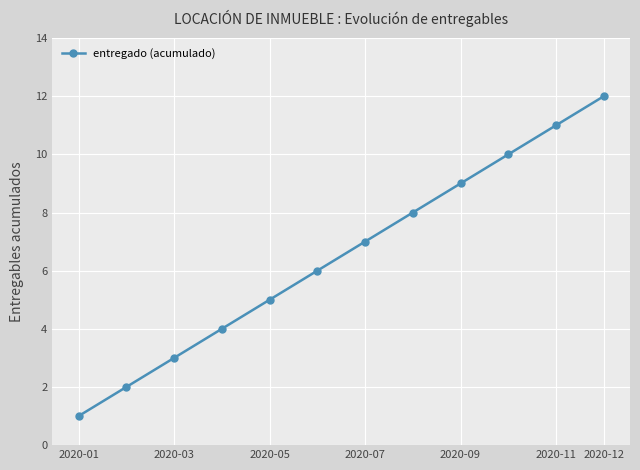

True or false: there are more than 1 points higher than both neighbors.

False